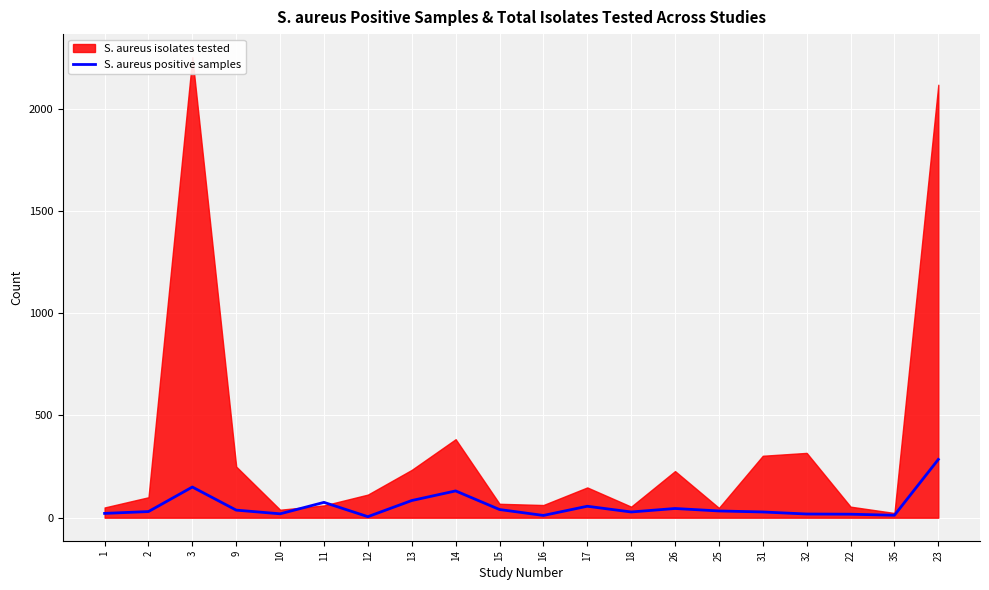

What is the minimum value shown in the chart?

5